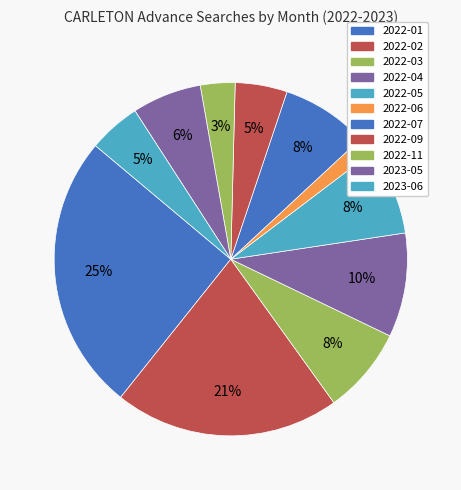

Approximately how many times larger is the value at 2022-07 compared to 2022-01?

0.3